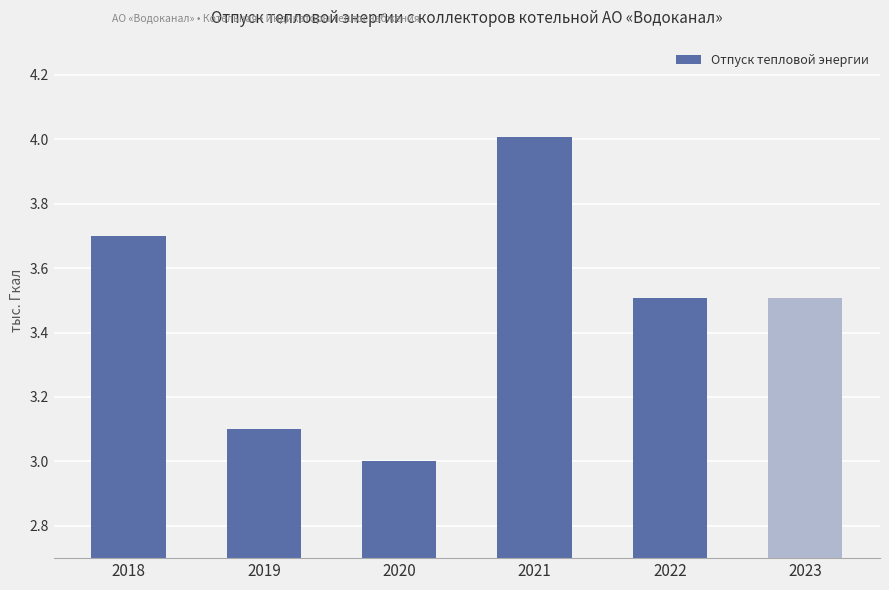

What is the change in value from 2019 to 2020?

-0.1